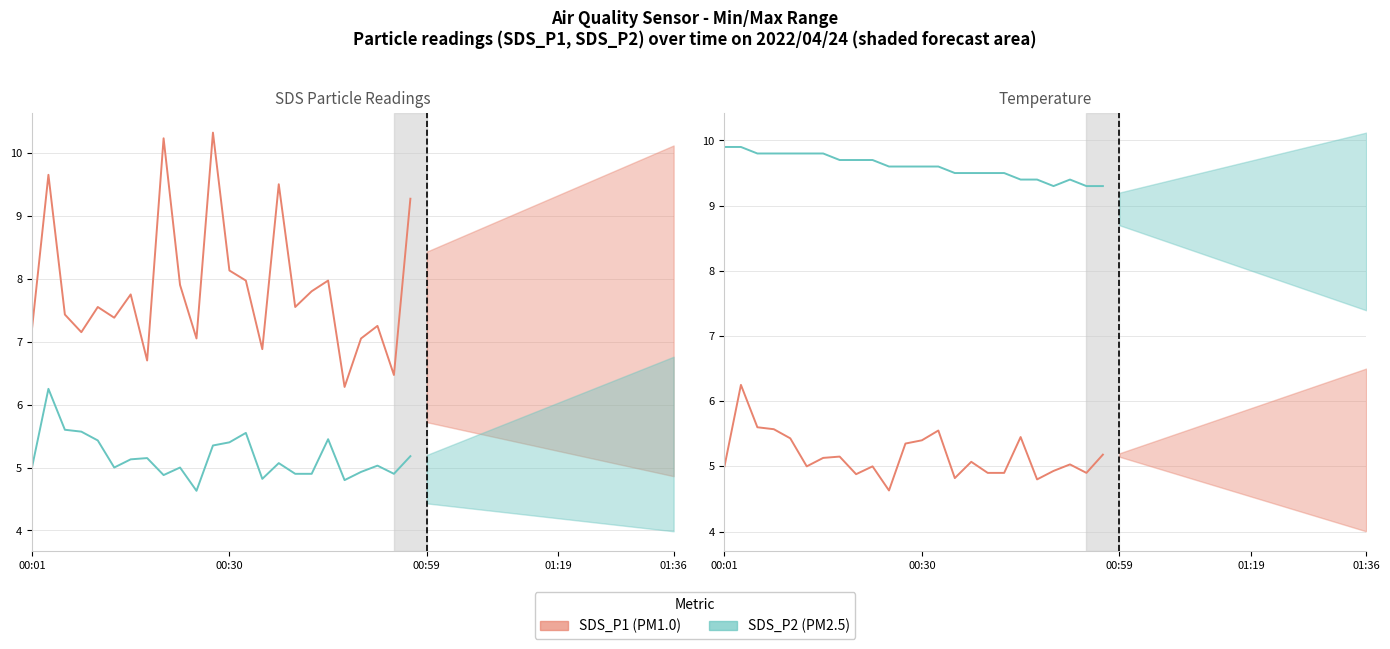

True or false: SDS_P2 (historical) has more than 2 interior local peaks.

True